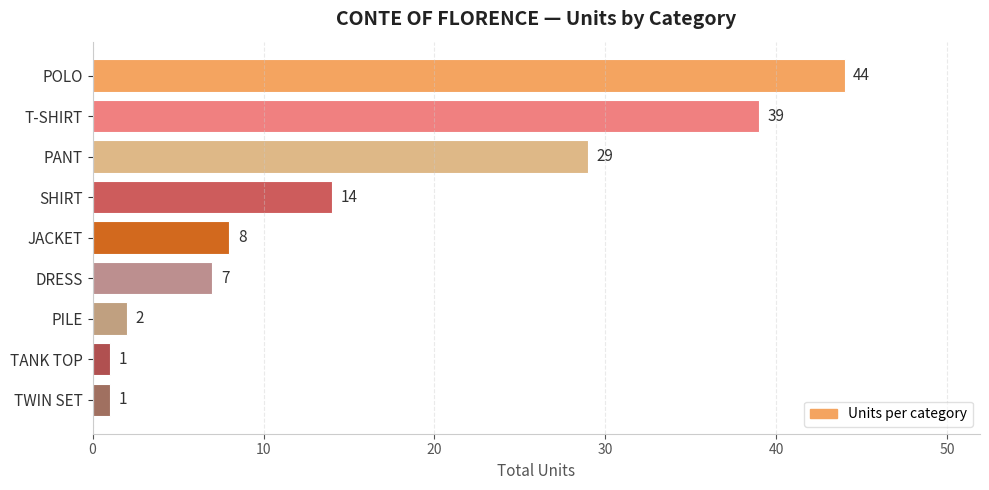

Is it true that the value at PANT is 29?

True